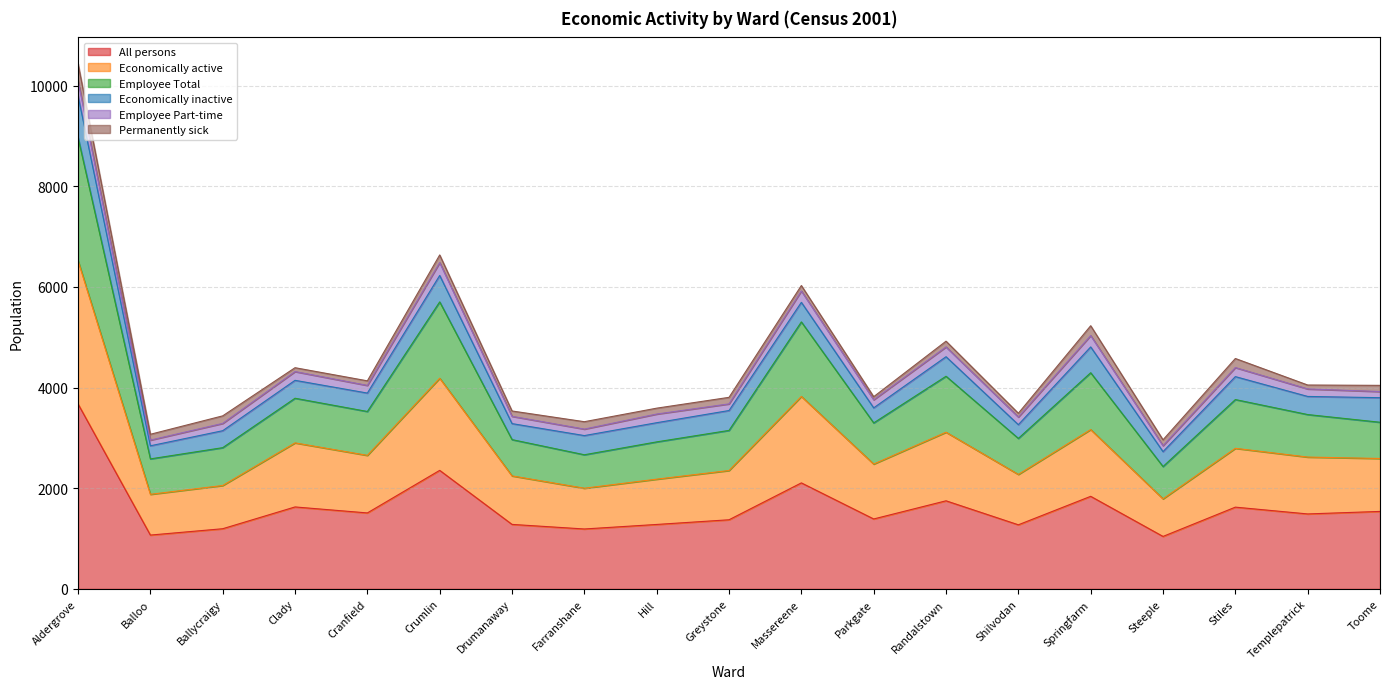

Which category has the highest value in the All persons series?

Aldergrove